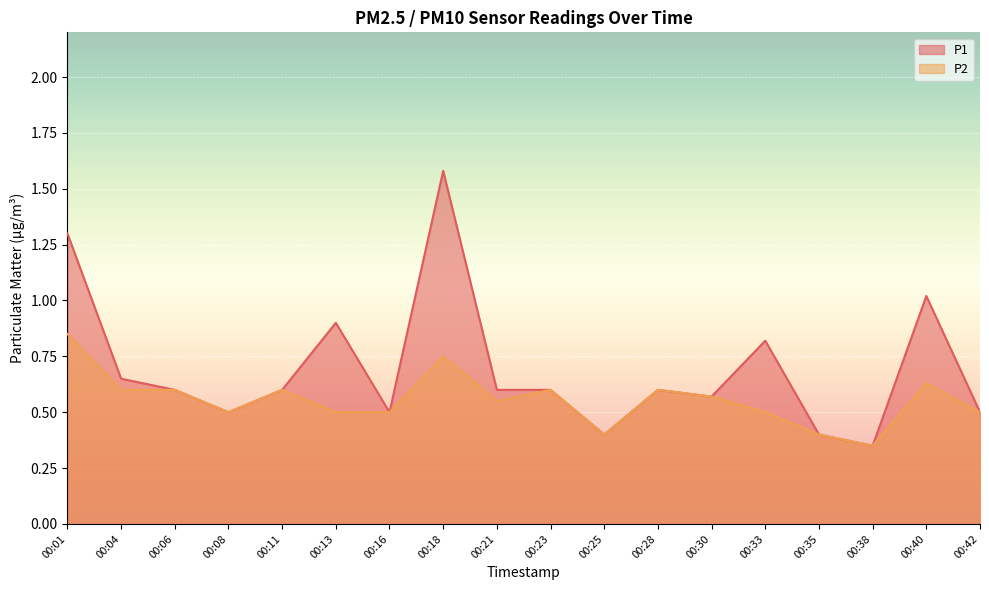

Does the chart display data point markers on the line(s)?

No